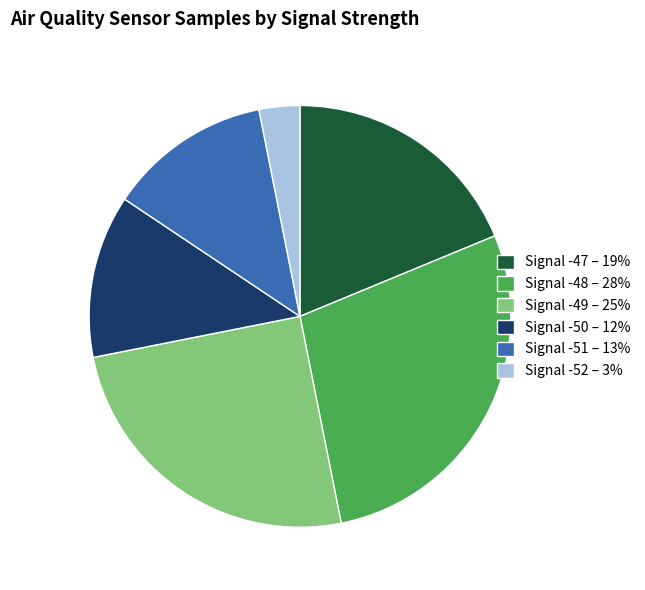

Which category has the smallest portion of the pie?

Signal -52 – 3%